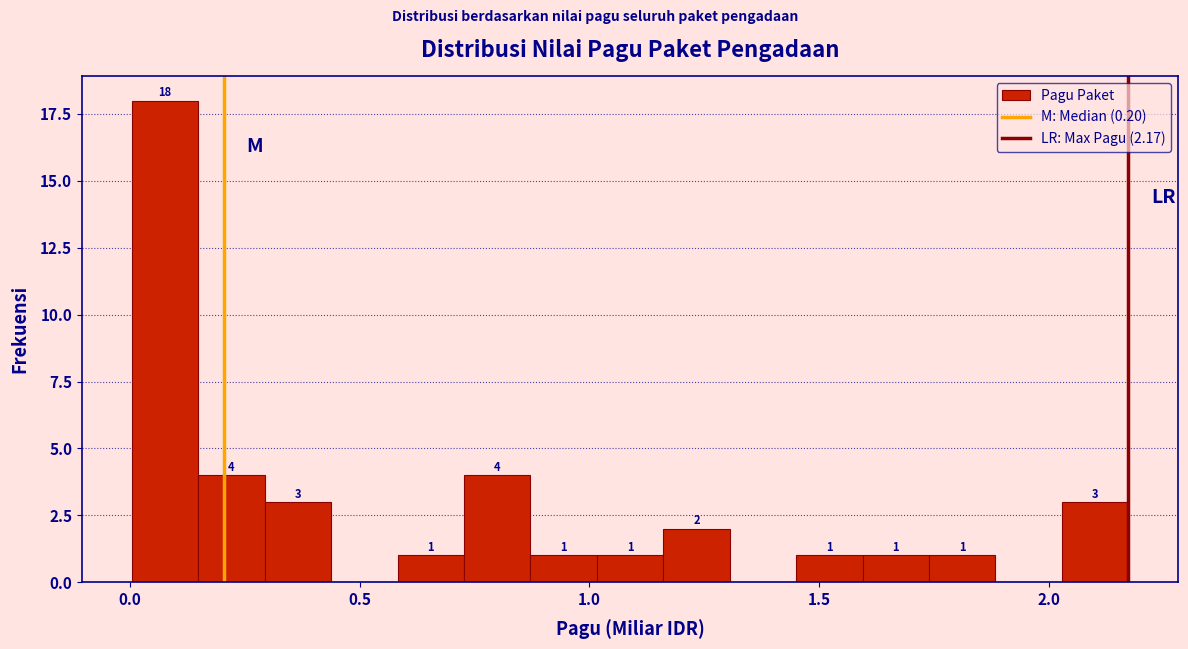

Read against the x-axis, roughly where is the centre of the tallest bar?

0.10